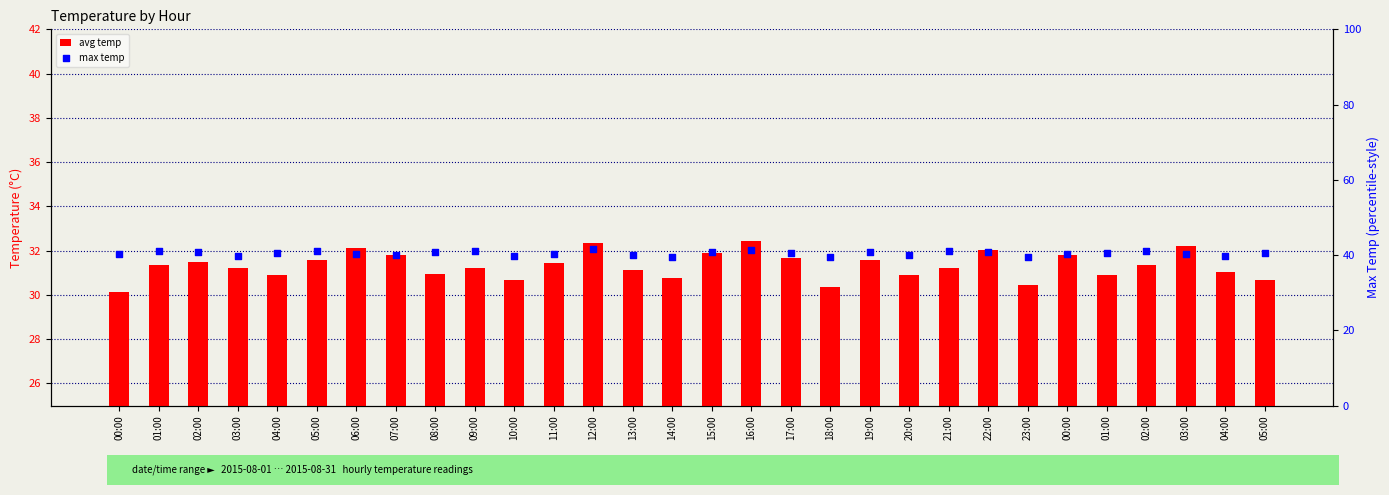

At which category is the sum across all series the highest?

12:00